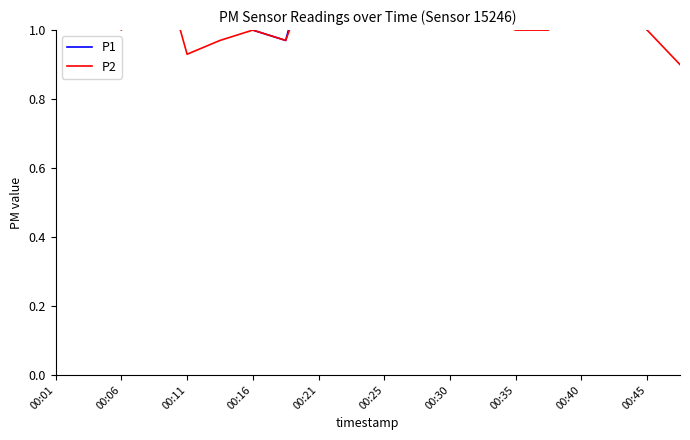

How many series are shown in this chart?

2